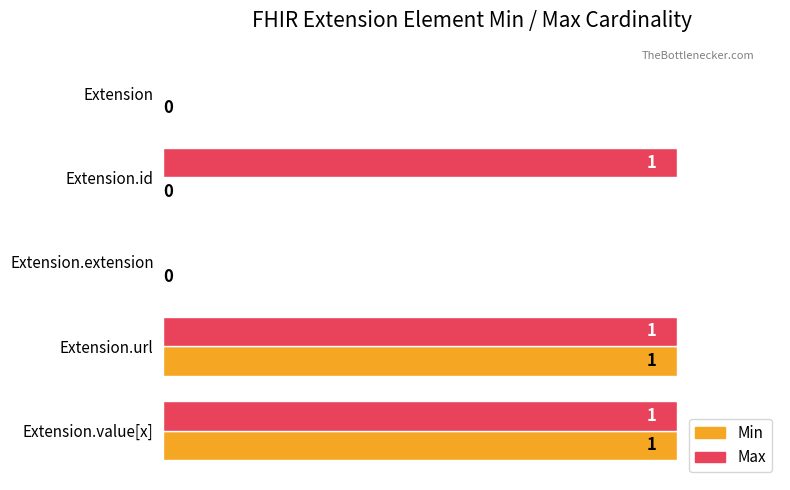

How many Max values are between 0 and 1?

5